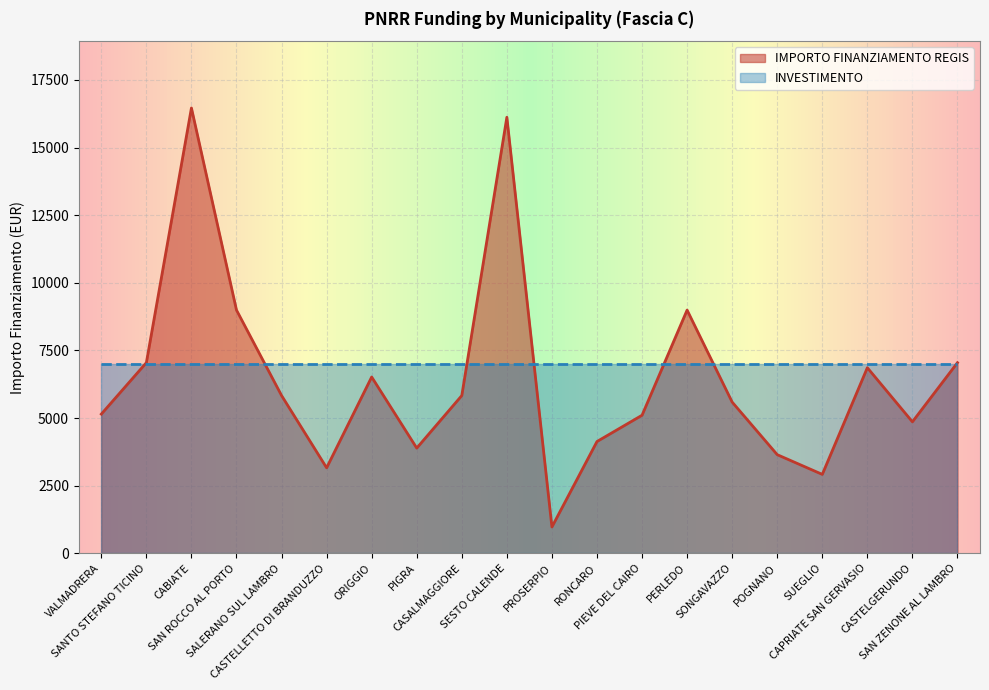

Does the chart display data point markers on the line(s)?

No